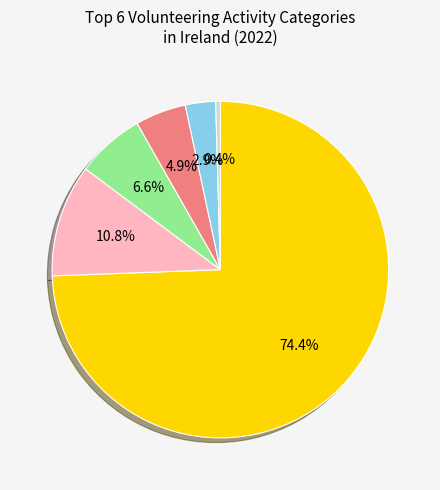

How many segments does this pie chart have?

6